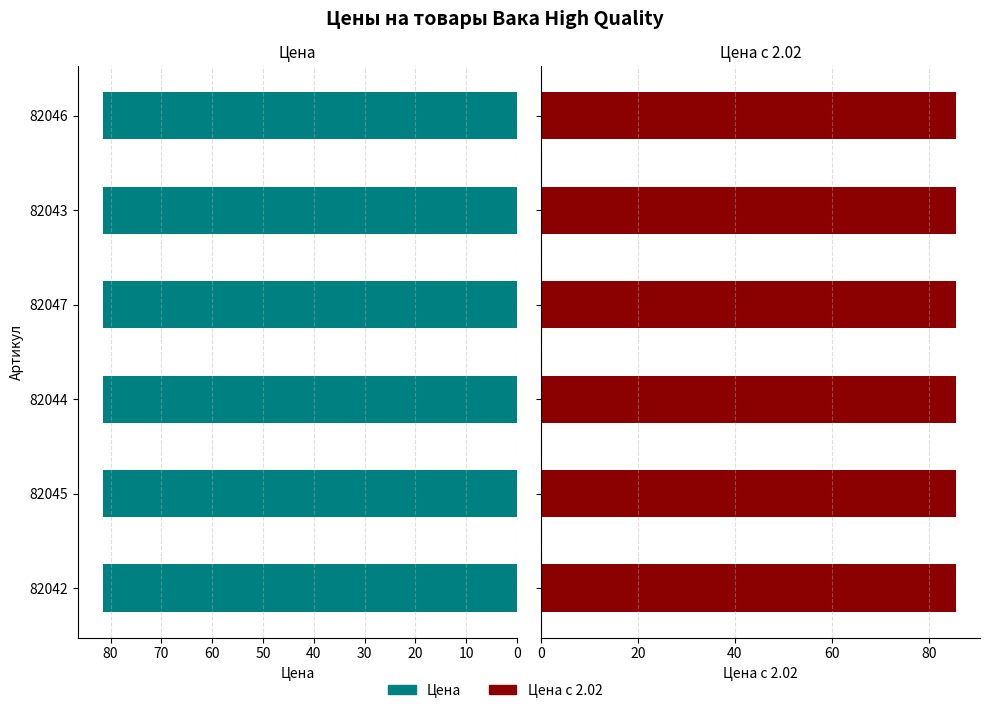

What are all the series names shown in the legend?

Цена, Цена с 2.02